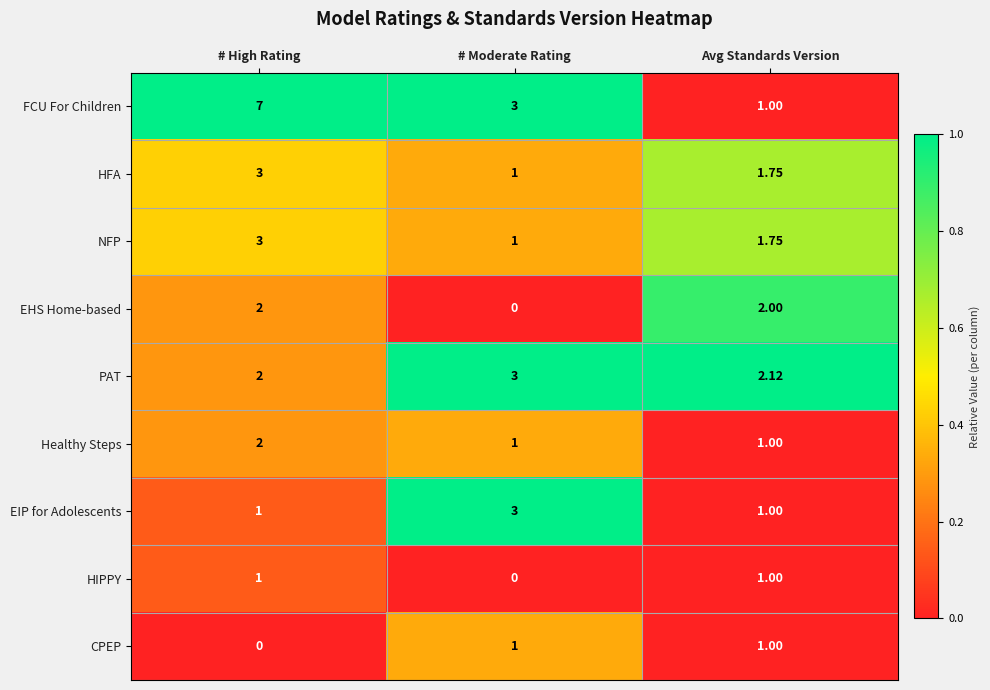

How many values in CPEP are above zero?

2